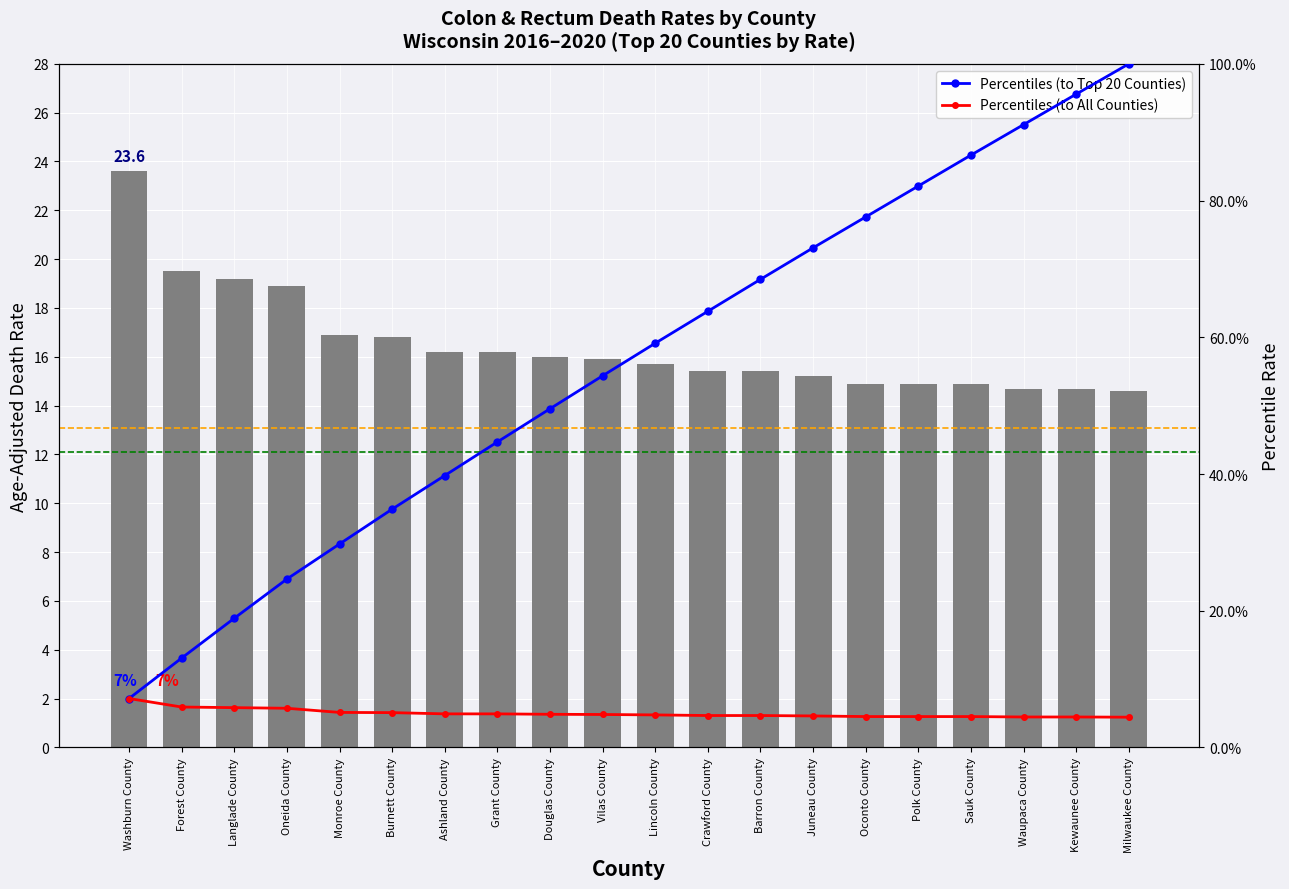

What position from the right is Crawford County?

9